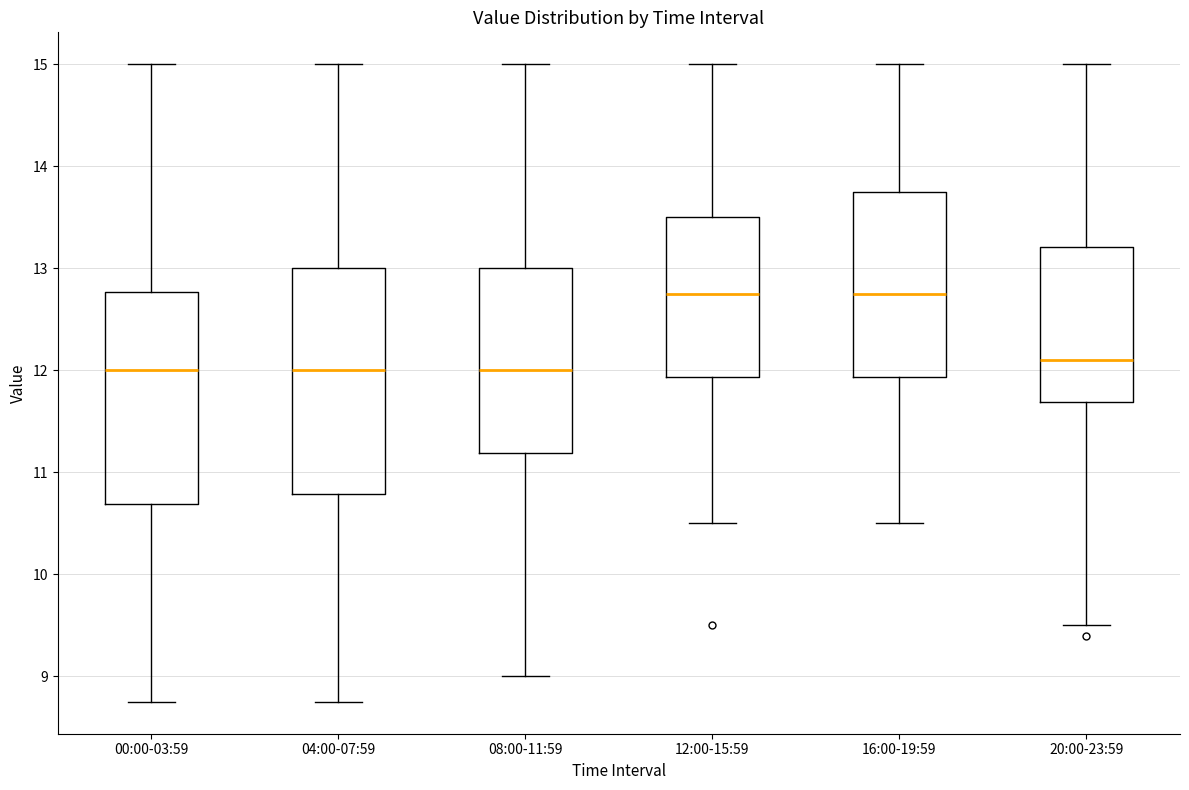

Where does the lower whisker of the box for 04:00-07:59 end on the y-axis? The values are not printed on the chart, so give them approximately, as read against the axis.

8.8